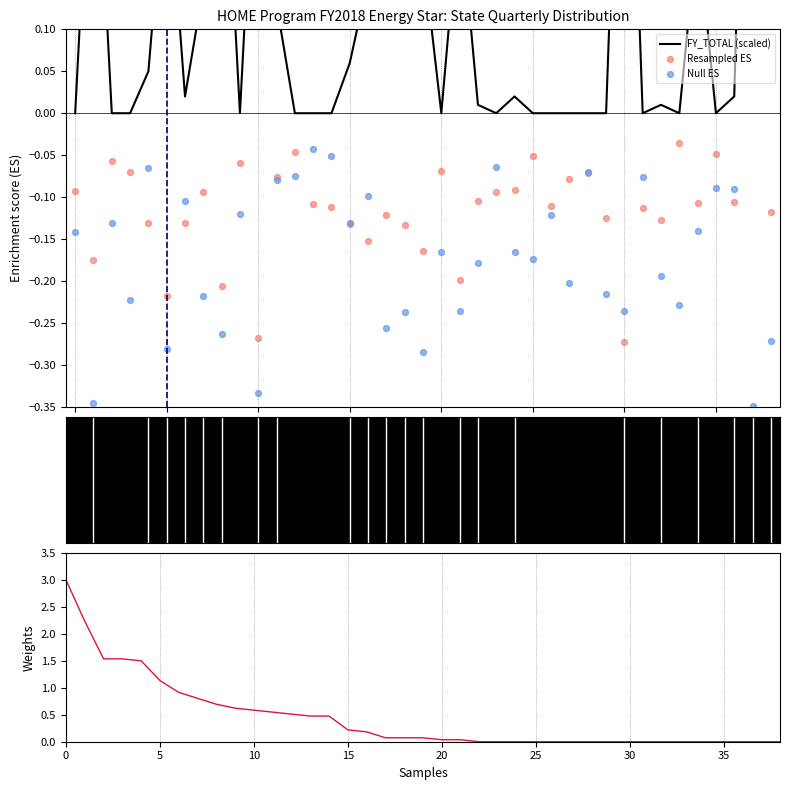

Which series has the largest total across all categories?

Weights